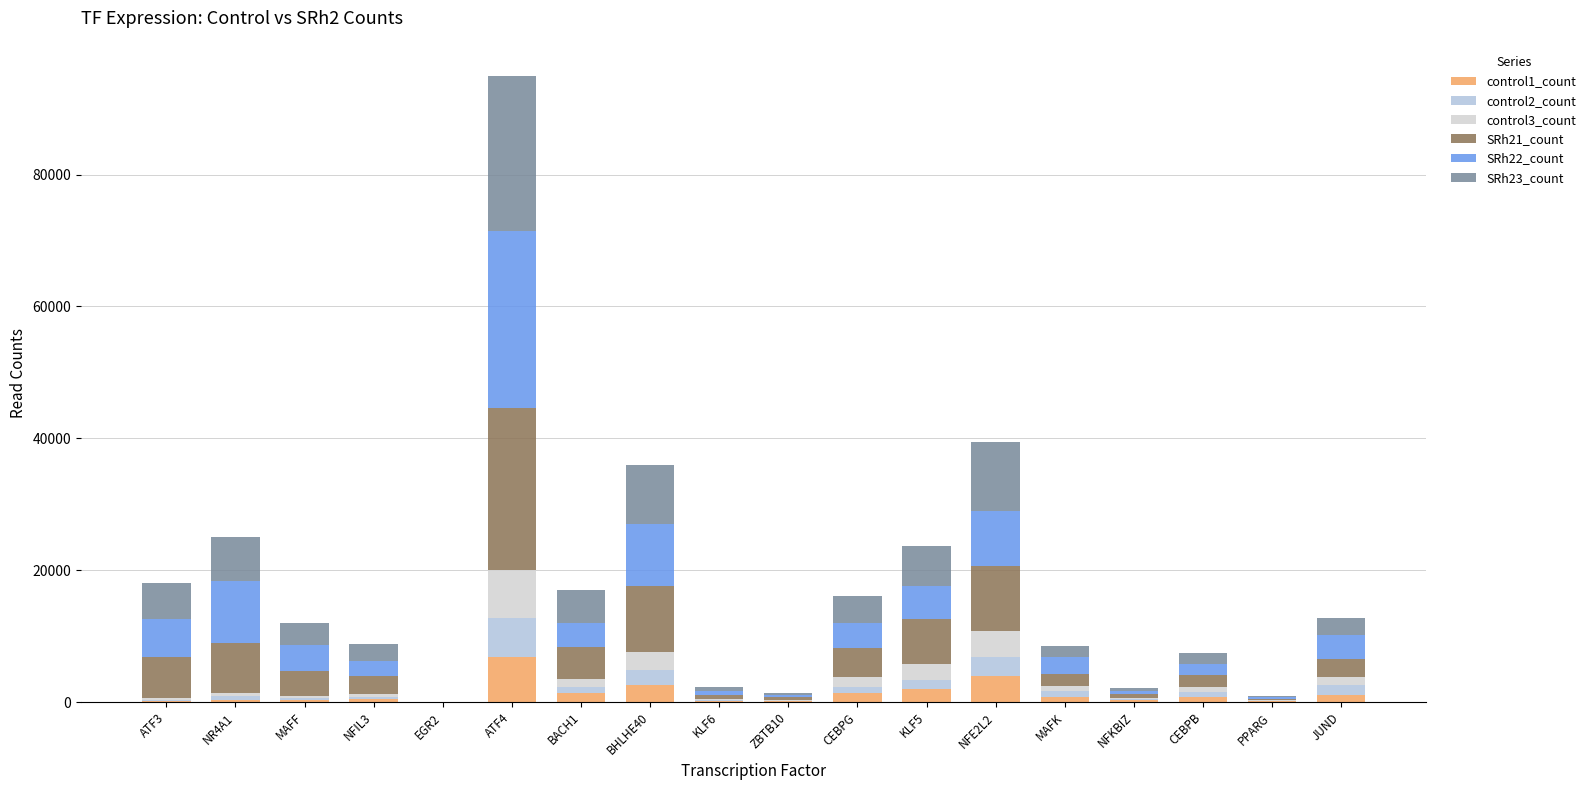

Which series has the largest range (max minus min)?

SRh22_count